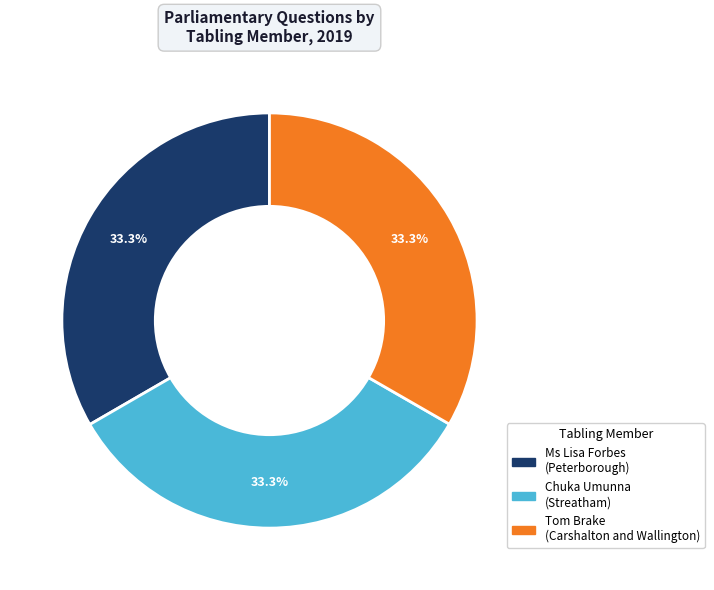

Does any single category account for the majority?

No